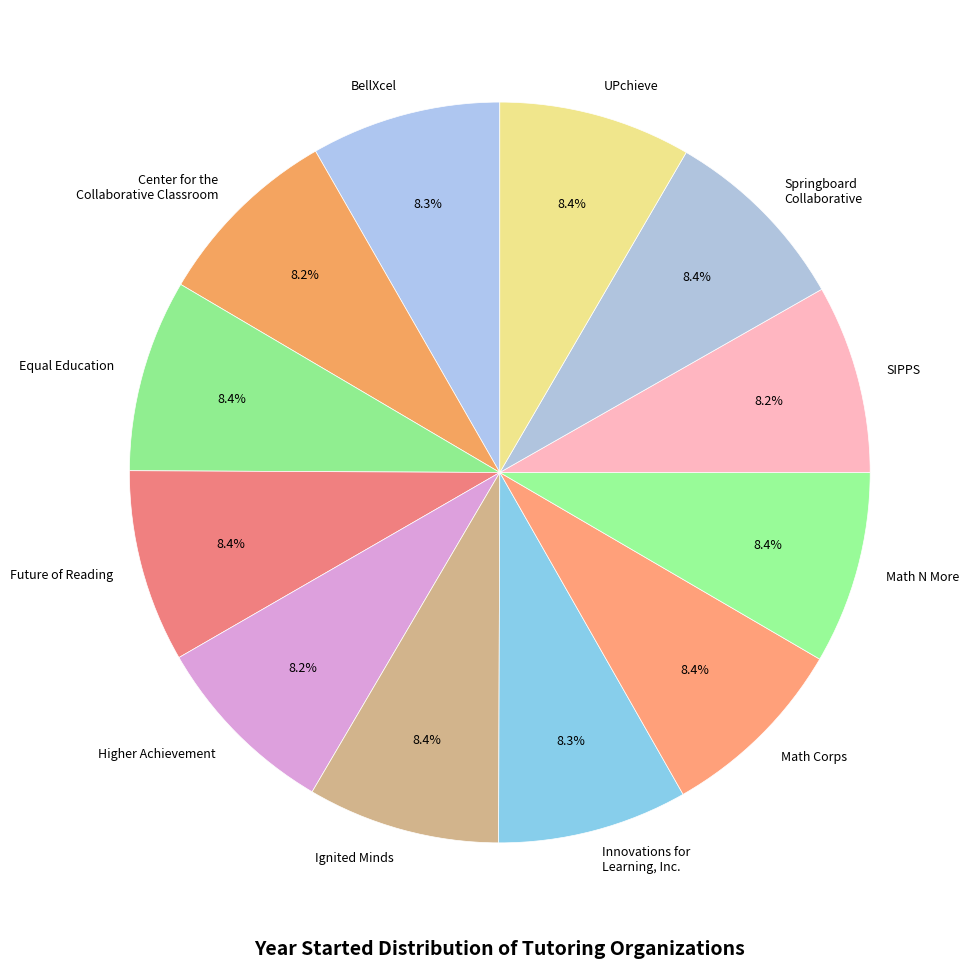

To the nearest percent, what percentage of the pie is UPchieve?

8%